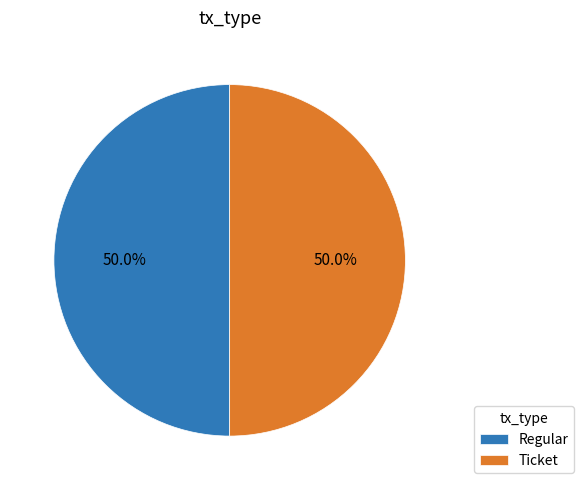

What is the ratio of the value at Ticket to the value at Regular?

1.0